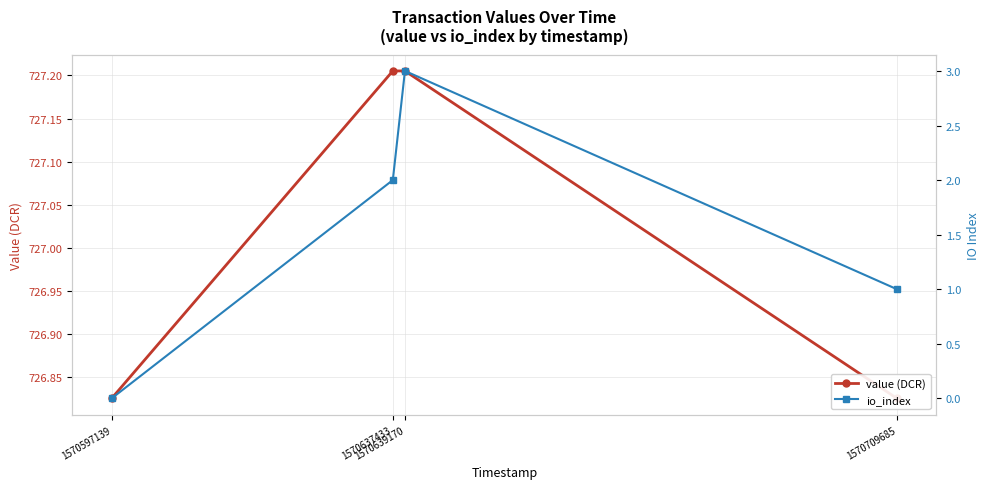

Which series has the largest range (max minus min)?

io_index